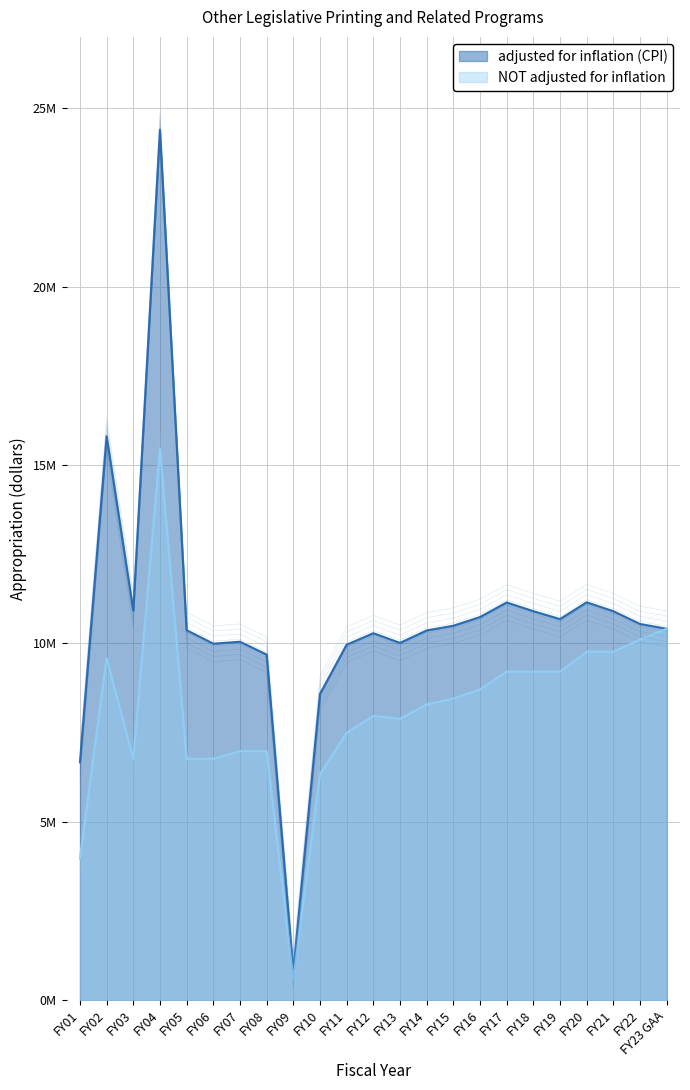

What is the label of the 8th point from the left?

FY08